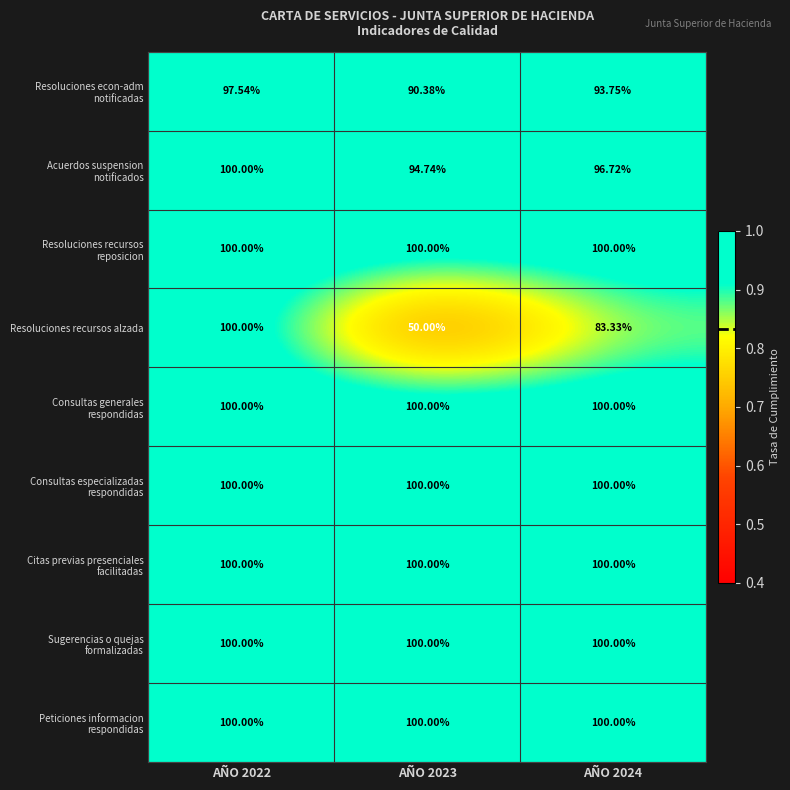

Which series has the widest spread of values?

Resoluciones recursos alzada